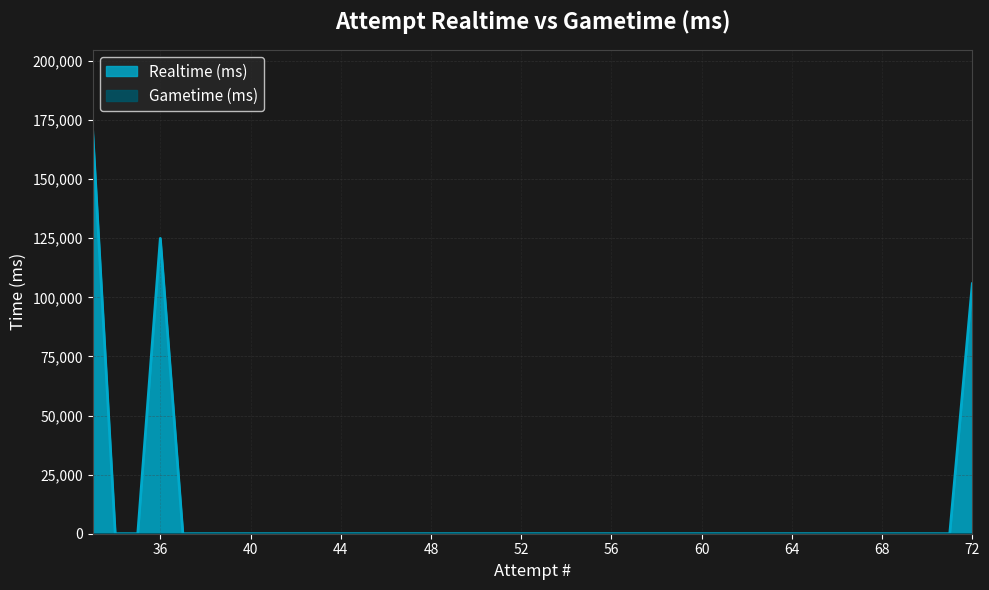

What is the greatest value displayed?

170631